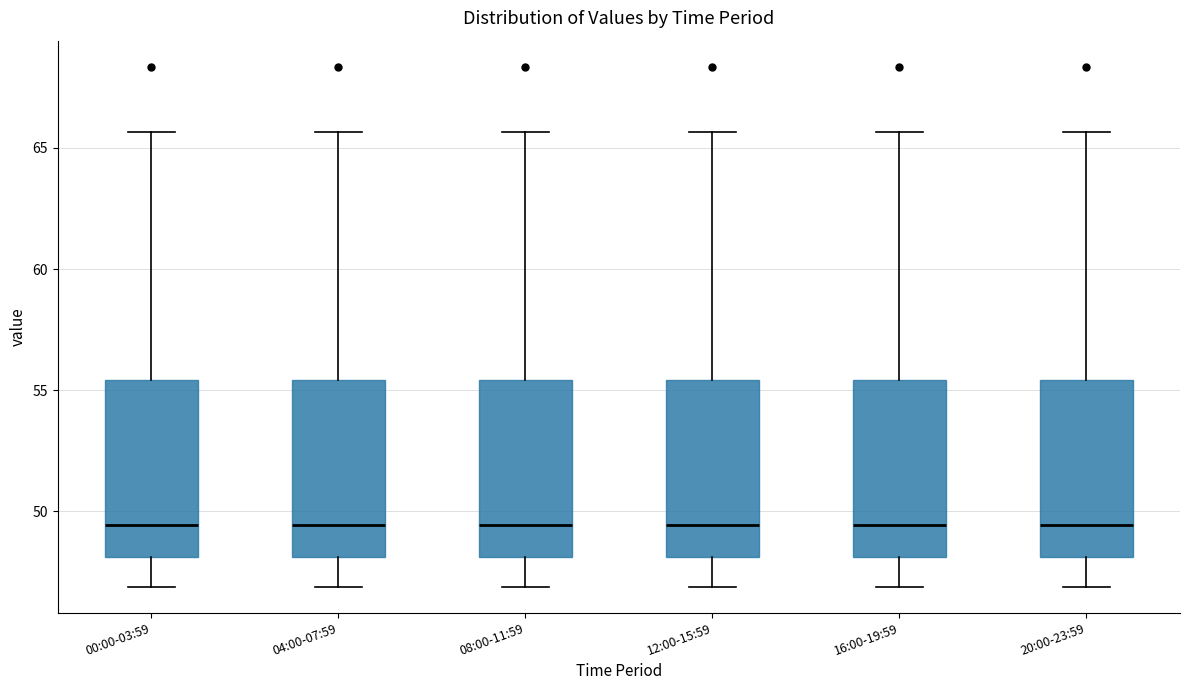

Reading left to right, transcribe this box plot: for each box, give where its median line is, the range the box spans, and where its two whiskers end, as read against the y-axis. The values are not printed on the chart, so give them approximately, as read against the axis.

00:00-03:59: median 49.5, box 48.0 to 55.5, whiskers 47.0 to 65.5
04:00-07:59: median 49.5, box 48.0 to 55.5, whiskers 47.0 to 65.5
08:00-11:59: median 49.5, box 48.0 to 55.5, whiskers 47.0 to 65.5
12:00-15:59: median 49.5, box 48.0 to 55.5, whiskers 47.0 to 65.5
16:00-19:59: median 49.5, box 48.0 to 55.5, whiskers 47.0 to 65.5
20:00-23:59: median 49.5, box 48.0 to 55.5, whiskers 47.0 to 65.5